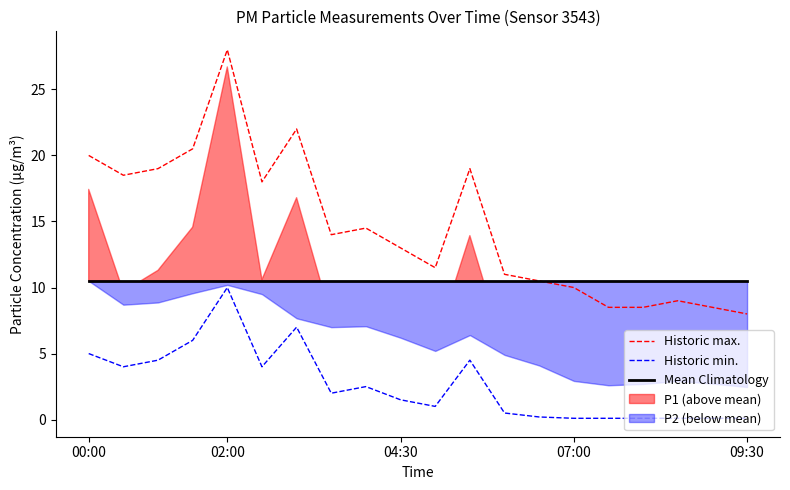

True or false: Historic max. and Historic min. cross at least once.

False